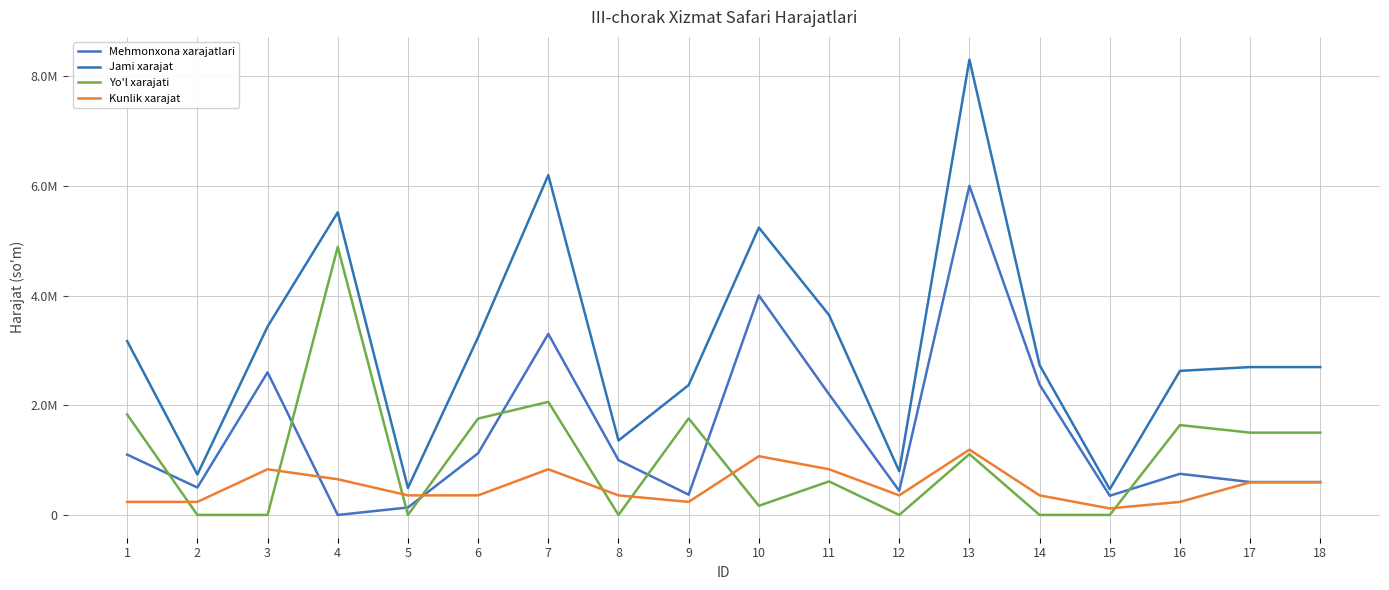

Between 18 and 15, which is larger?

18